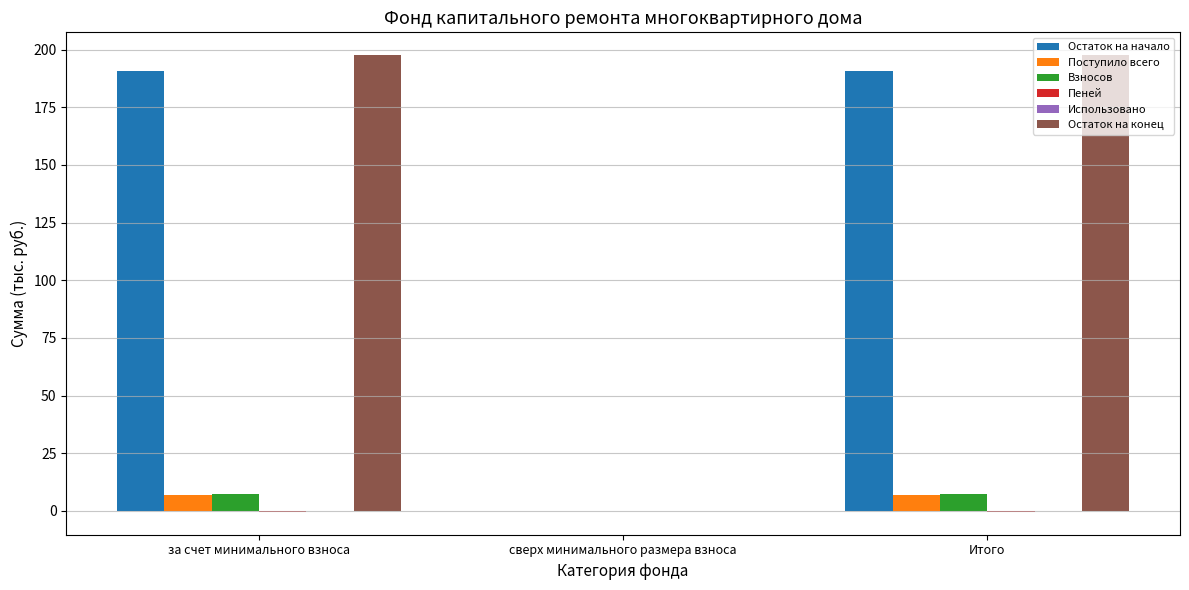

What is the greatest value displayed?

197.6